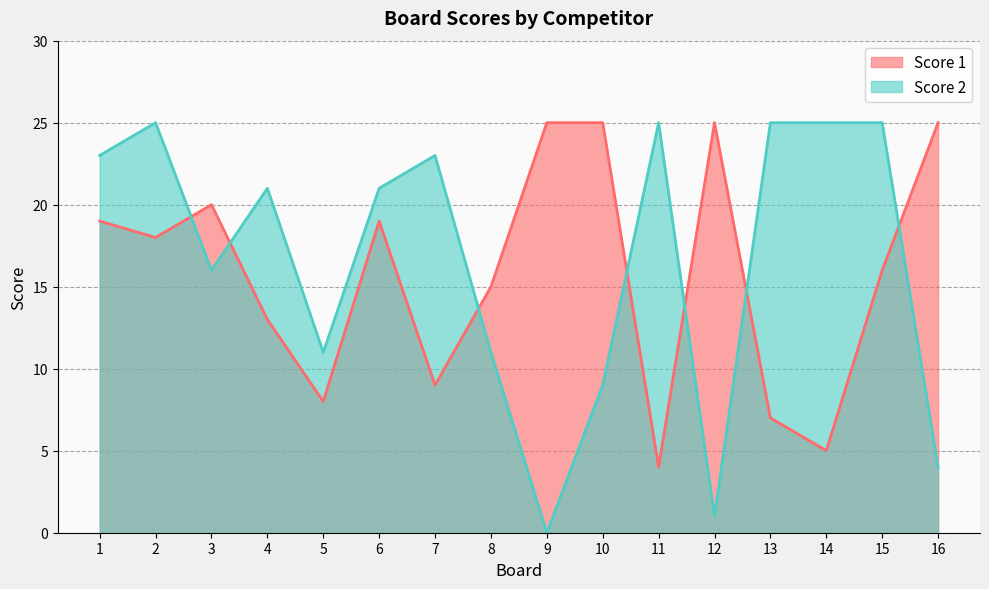

At which label does Score 1 first exceed 18?

1